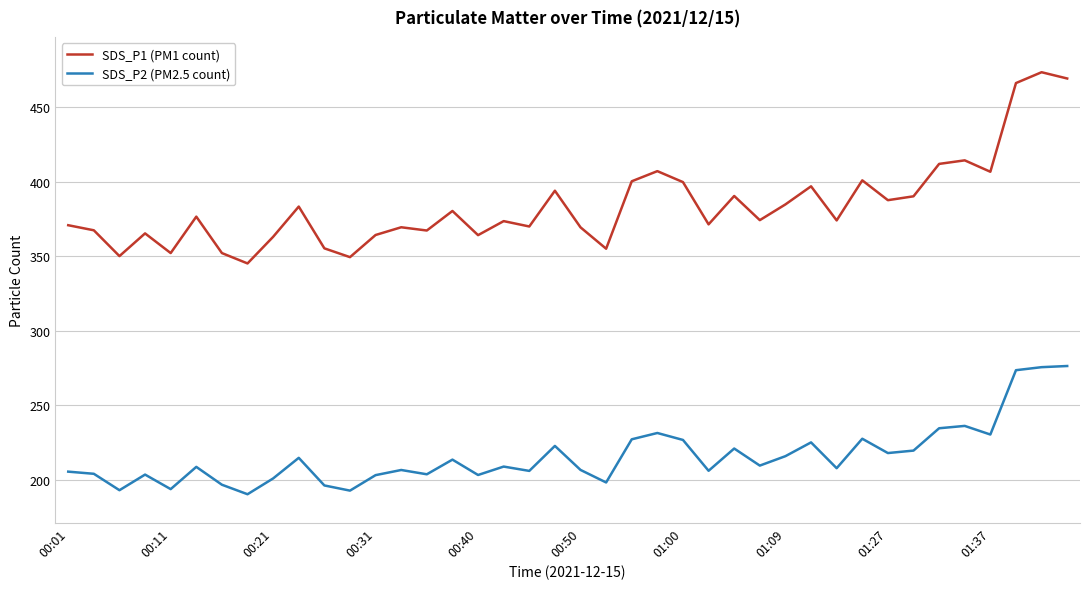

True or false: SDS_P2 (PM2.5 count) and SDS_P1 (PM1 count) cross at least once.

False